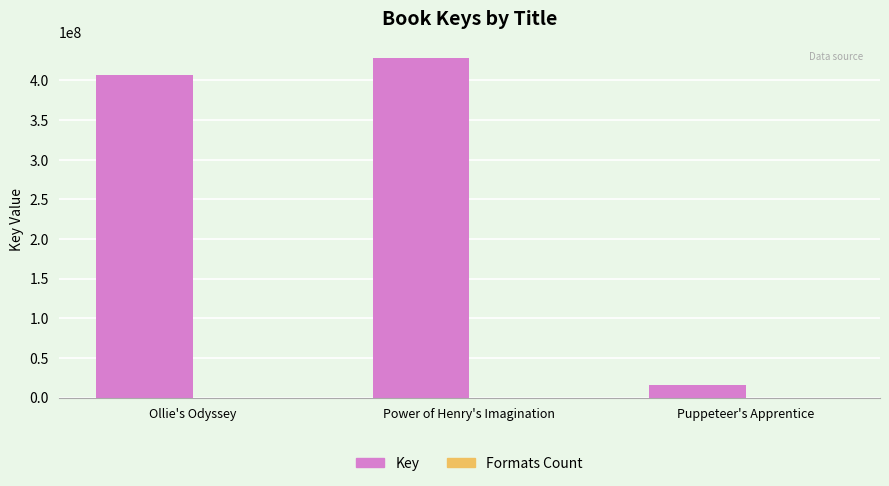

Between Power of Henry's Imagination and Puppeteer's Apprentice, which series saw the biggest shift?

Key